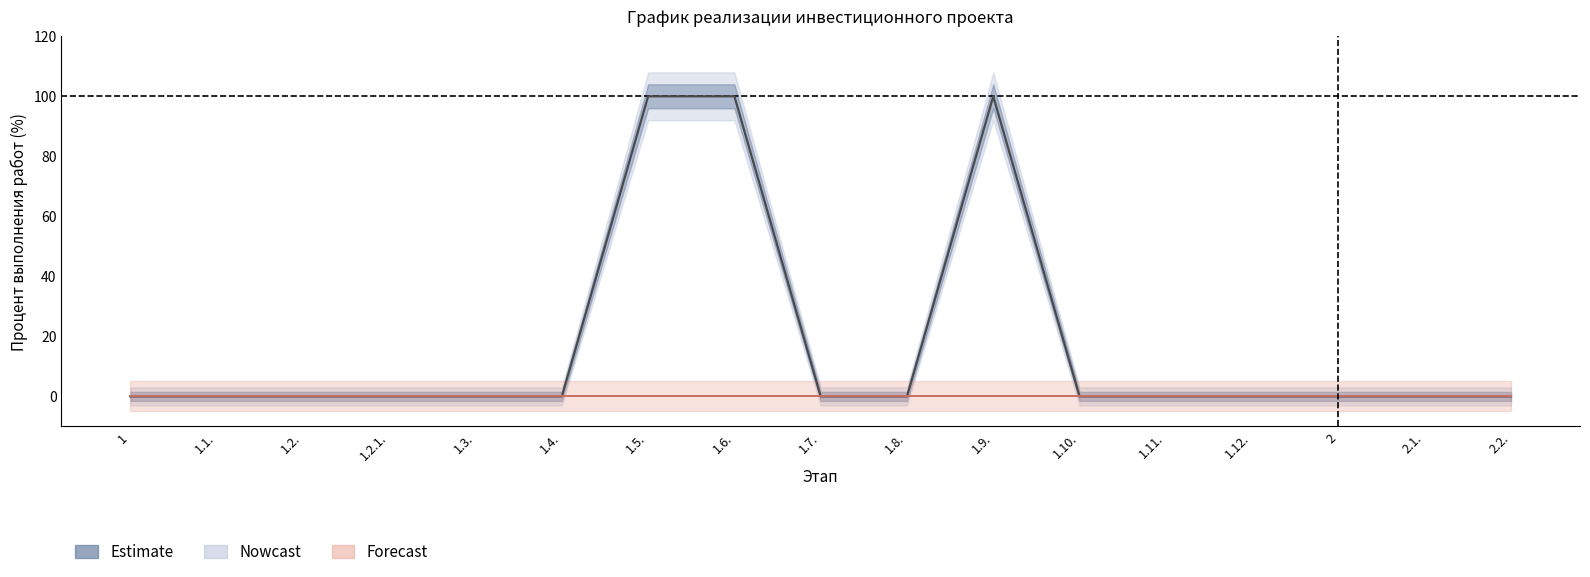

At which category does the chart reach its minimum across all series?

1